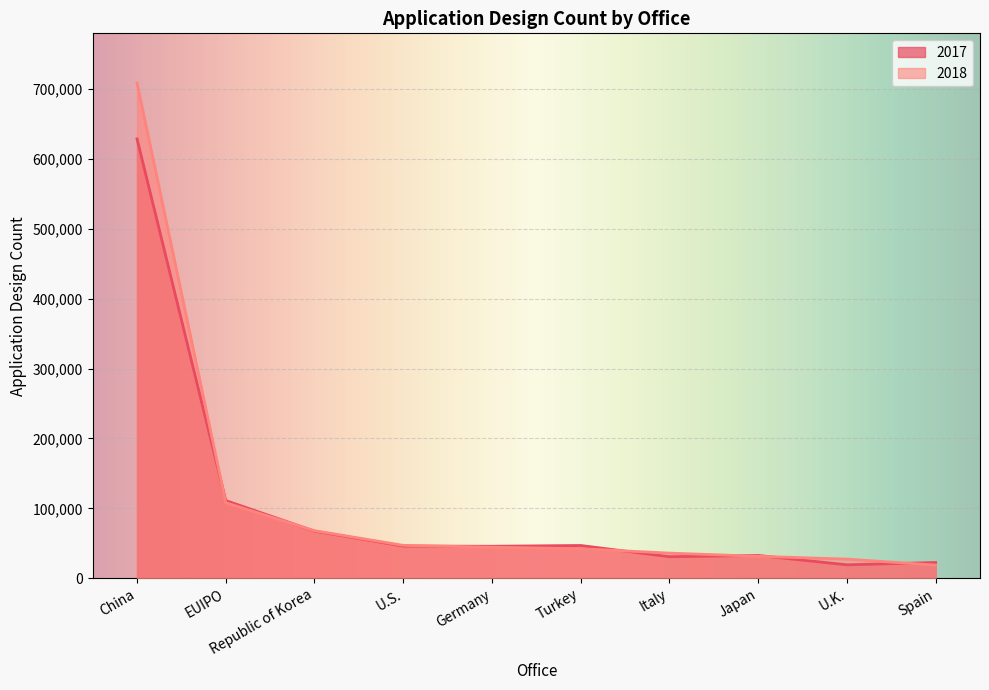

What is the minimum value for 2018?

18853